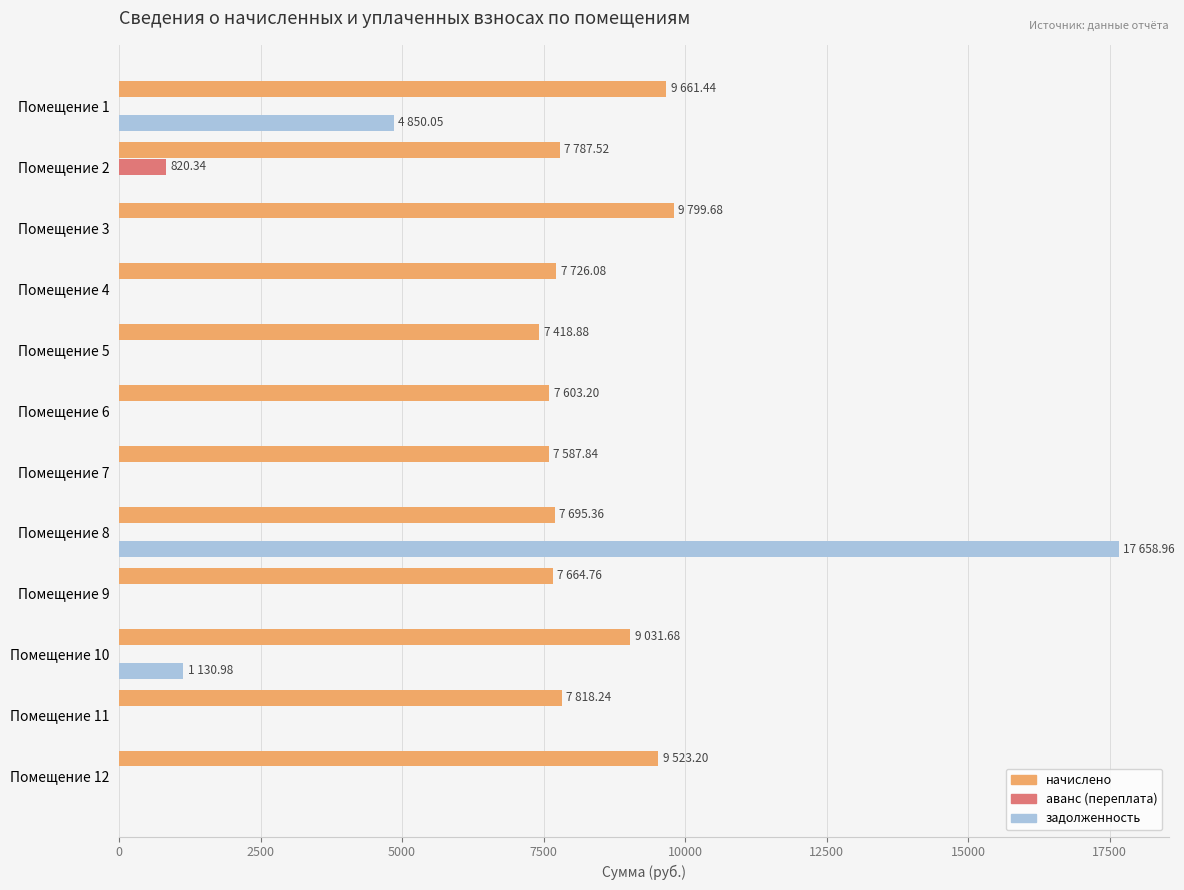

Which series has the largest total across all categories?

начислено